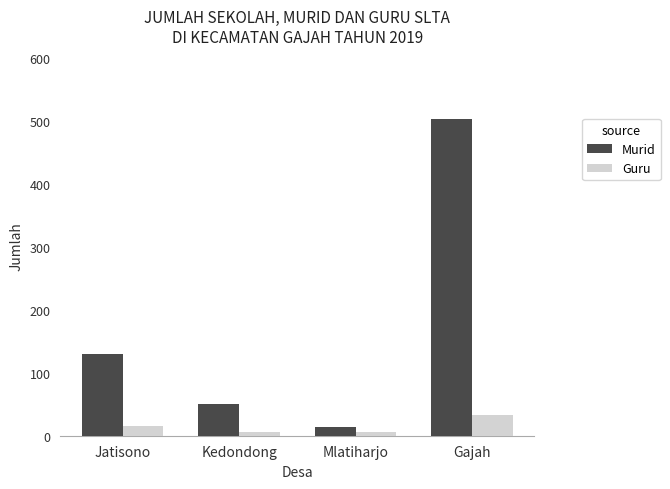

What is the maximum value shown in the chart?

503